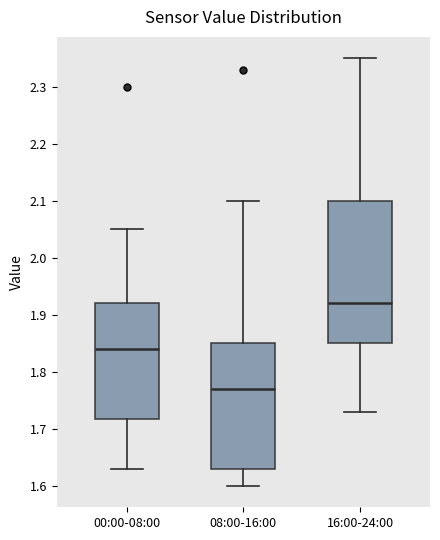

Reading left to right, read every box against the y-axis: the position of its median line, the range the box covers, and the ends of its whiskers. The values are not printed on the chart, so give them approximately, as read against the axis.

00:00-08:00: median 1.84, box 1.72 to 1.92, whiskers 1.63 to 2.05
08:00-16:00: median 1.77, box 1.63 to 1.85, whiskers 1.60 to 2.10
16:00-24:00: median 1.92, box 1.85 to 2.10, whiskers 1.73 to 2.35